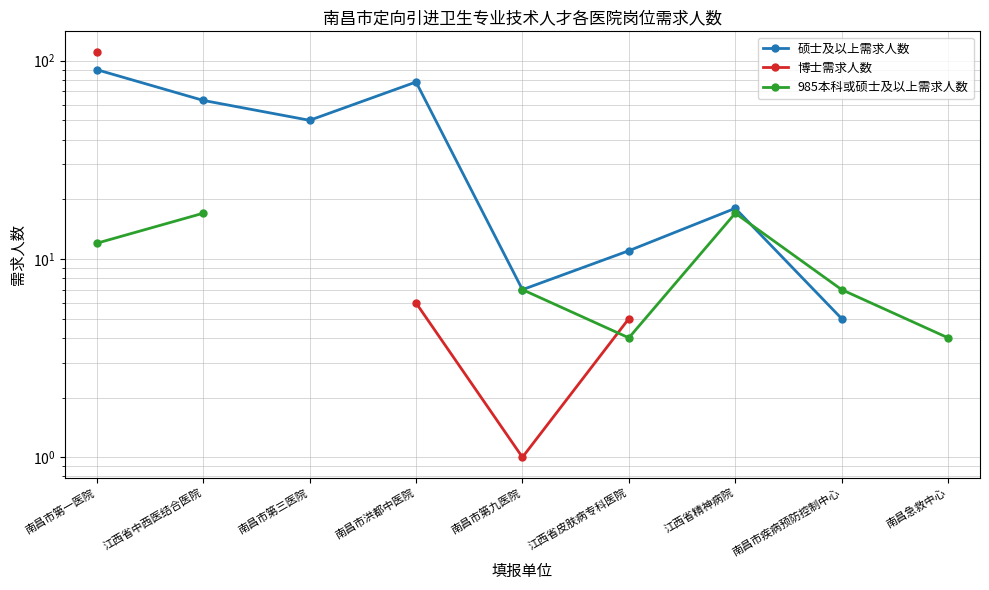

How many values in 硕士及以上需求人数 are above zero?

8